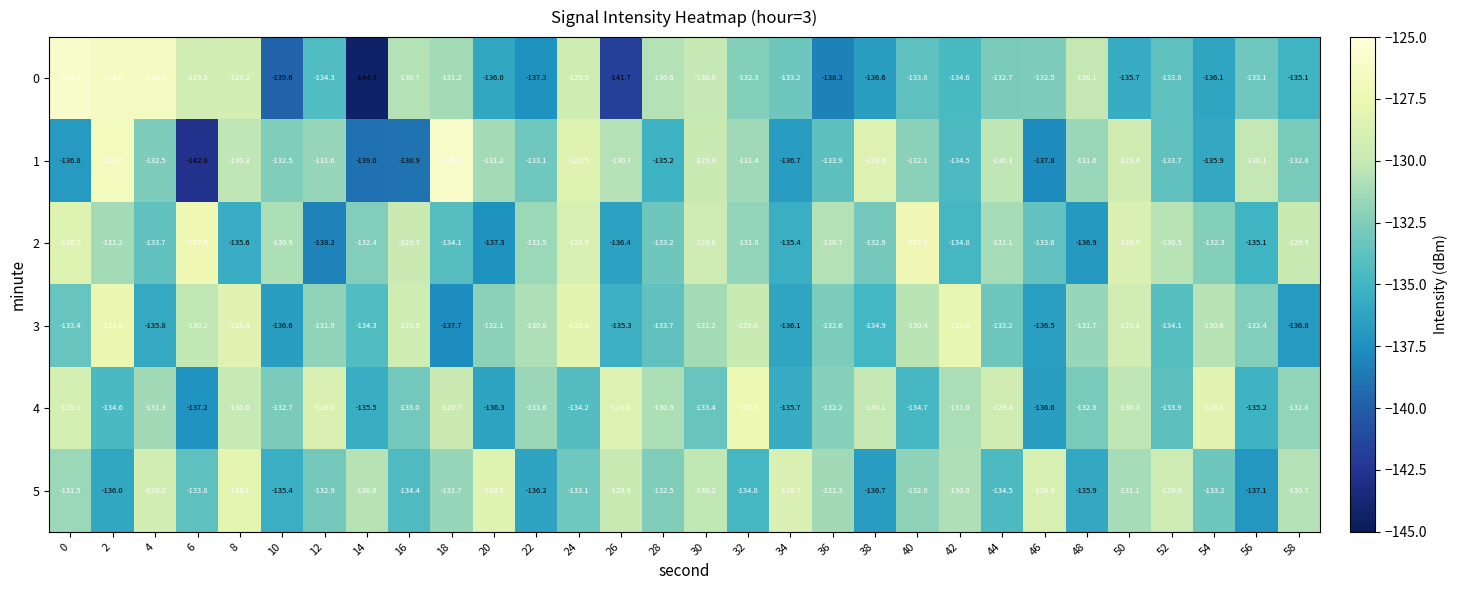

List the labels in order of 5 value, smallest first.

56, 38, 22, 2, 48, 10, 32, 44, 16, 6, 54, 24, 12, 28, 40, 18, 0, 36, 50, 42, 58, 14, 30, 26, 52, 4, 46, 34, 20, 8